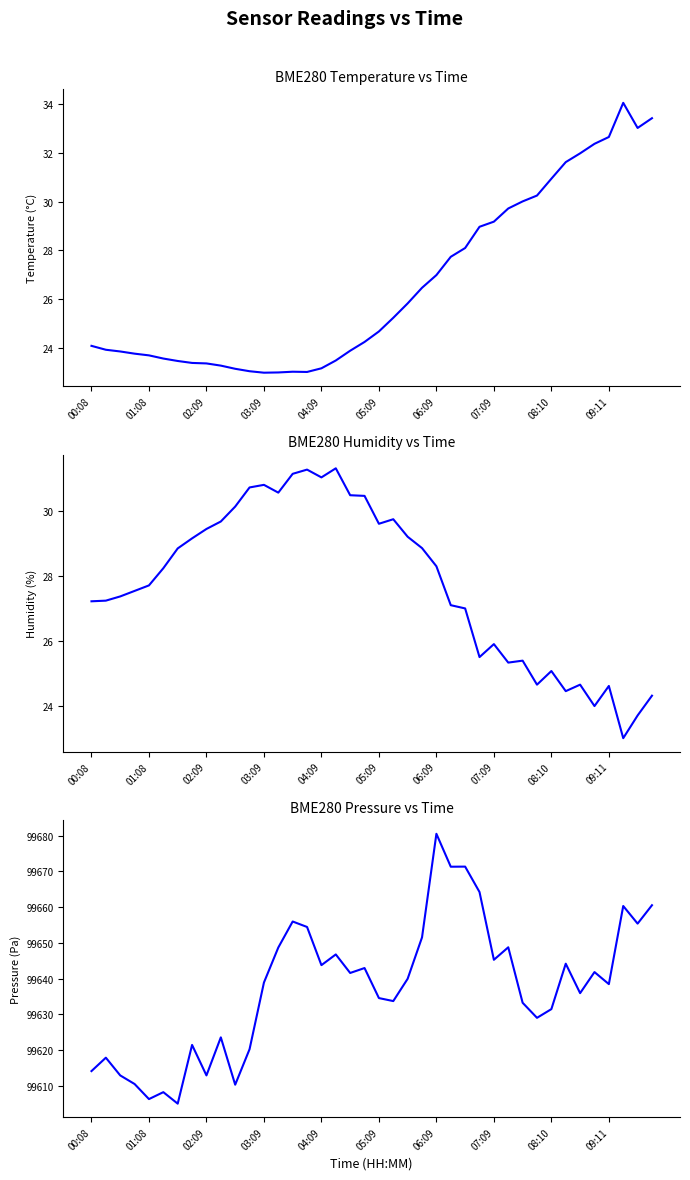

The BME280_humidity series shows 30.5 at 18. True or false?

True